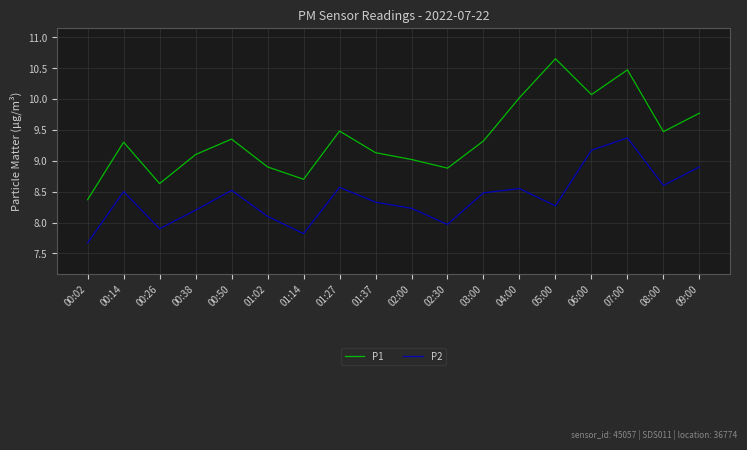

At how many categories does at least one series exceed 9?

13